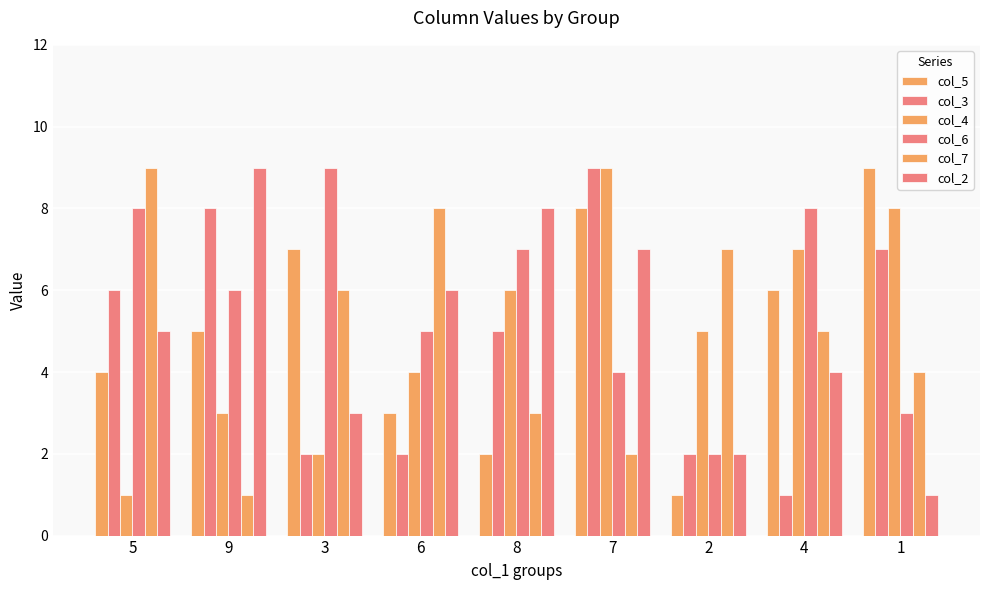

How many data points in col_4 are less than 5?

4